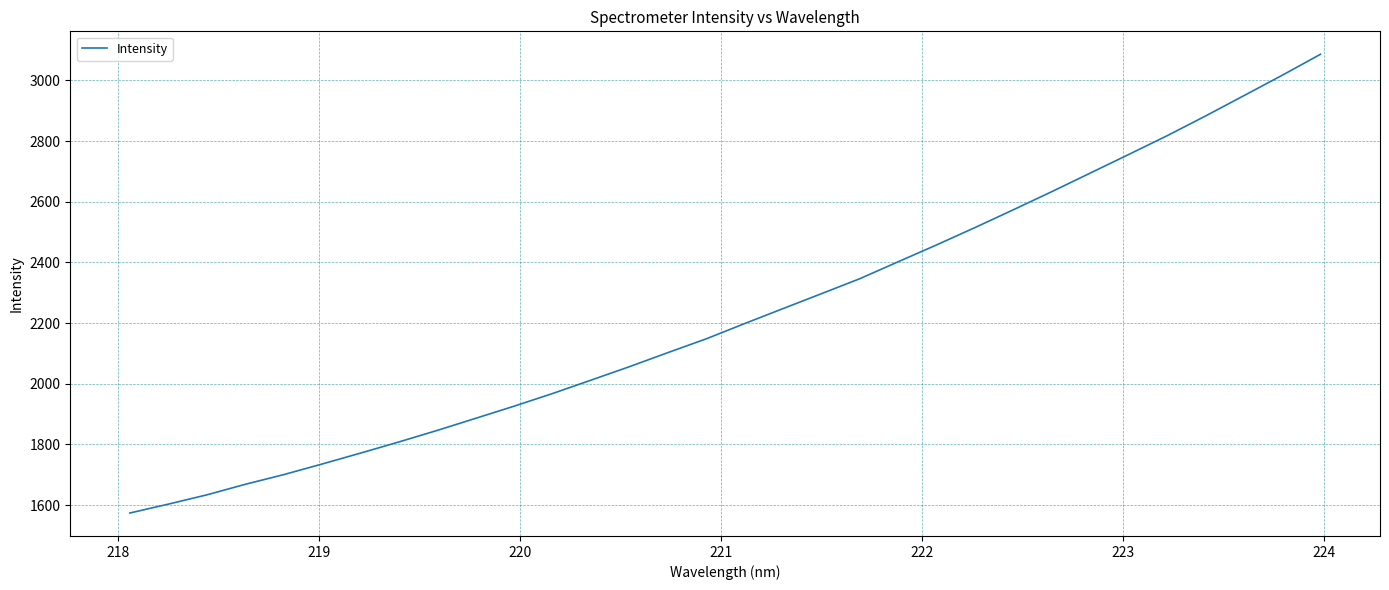

Does the chart have visible grid lines?

Yes